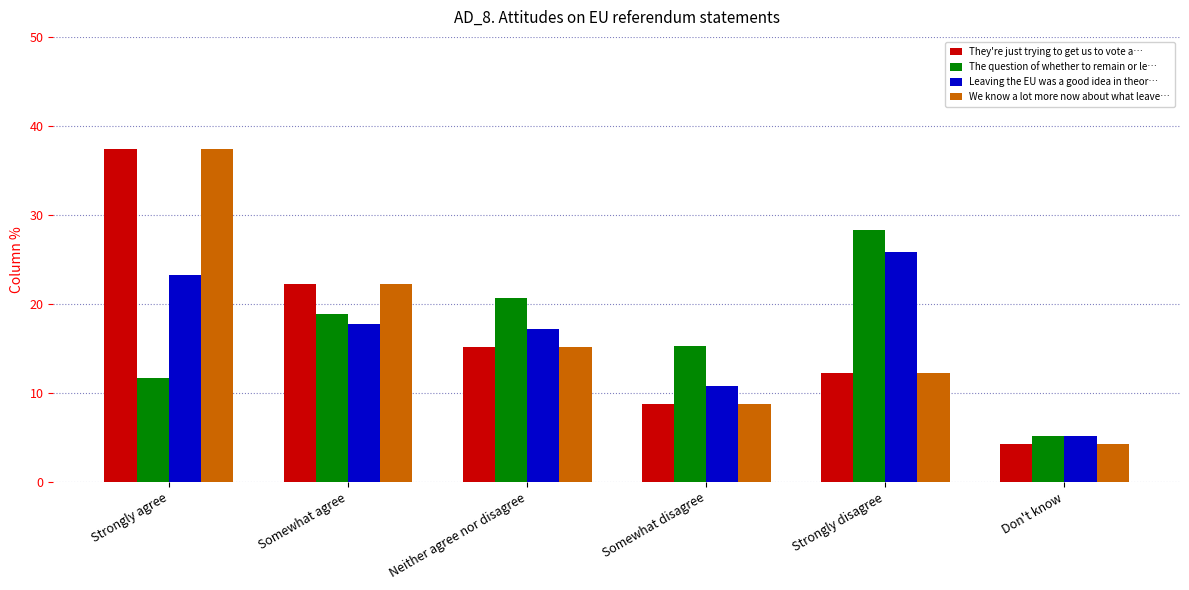

At which category is the sum across all series the highest?

Strongly agree